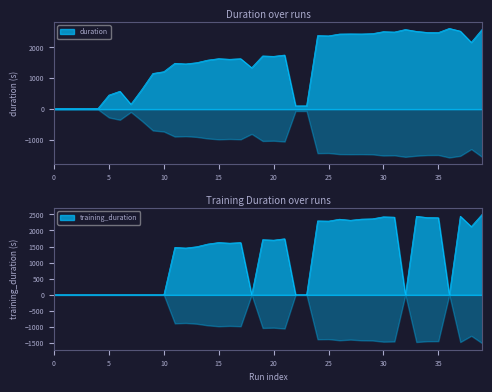

Rank the series by their average value, from lowest to highest.

training_duration, duration